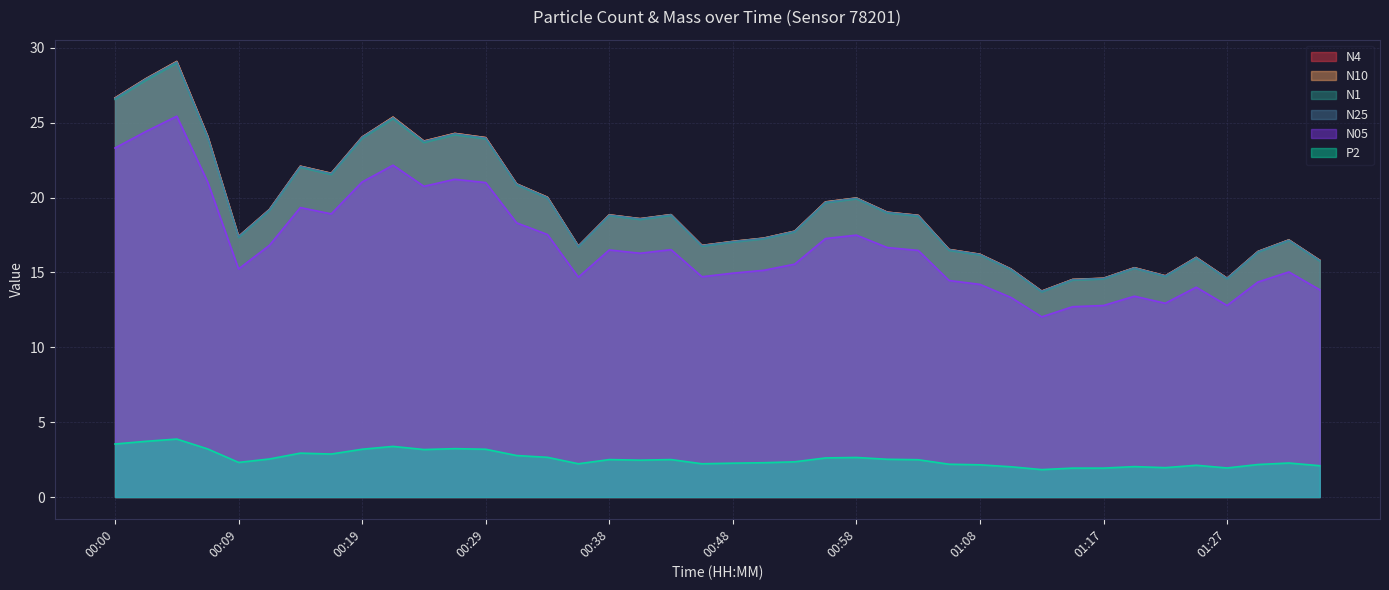

Which series has the largest range (max minus min)?

N10